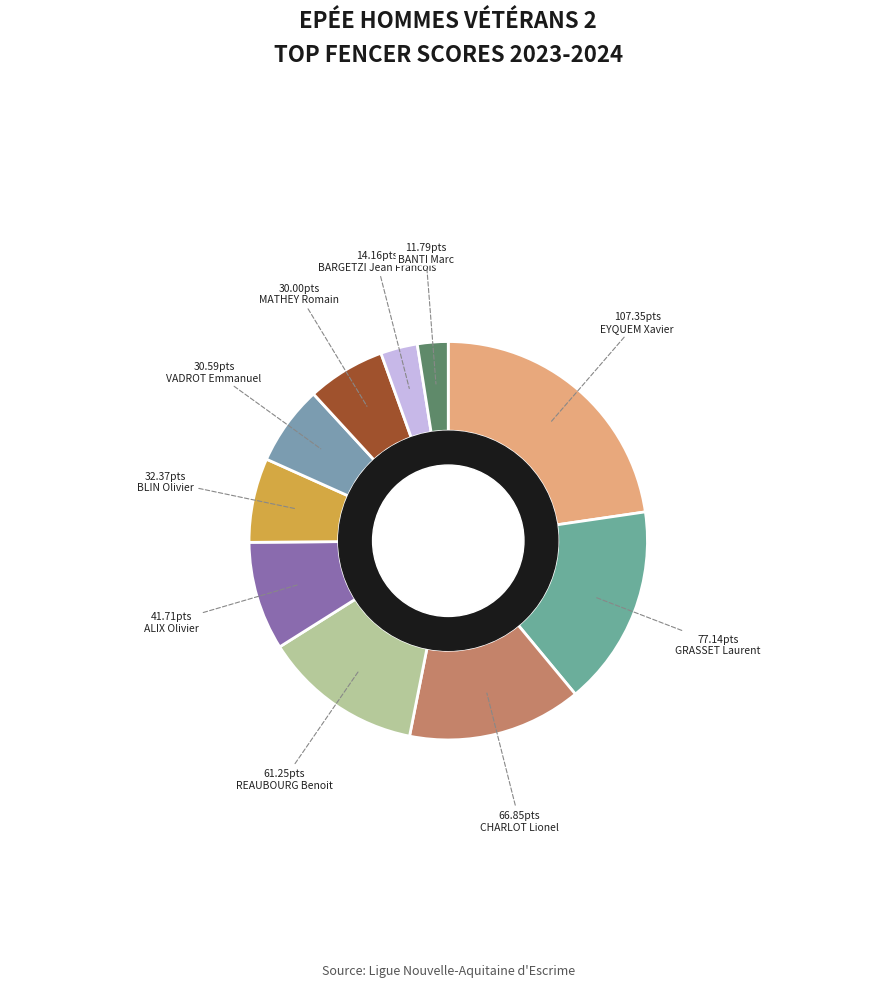

What is the smallest slice in the pie chart?

BANTI Marc